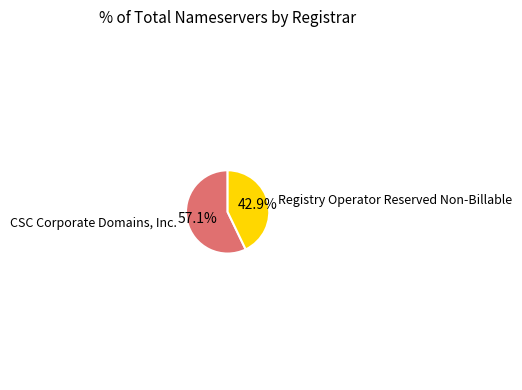

Does any single category account for the majority?

Yes